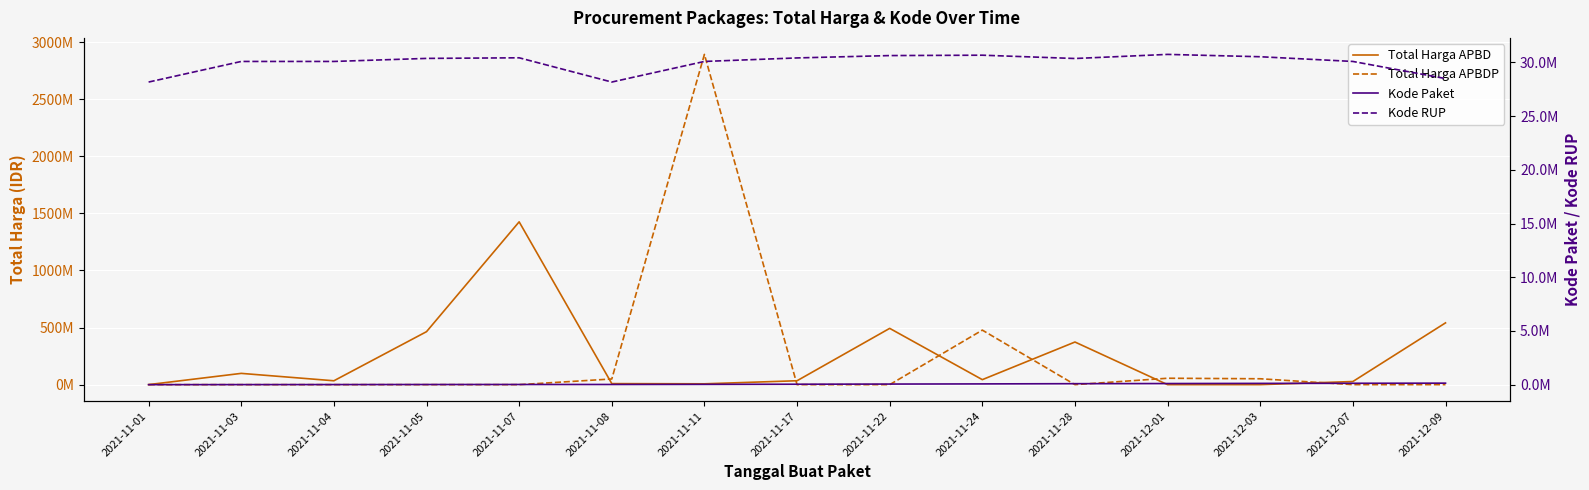

What is the label of the 8th point from the right?

2021-11-17